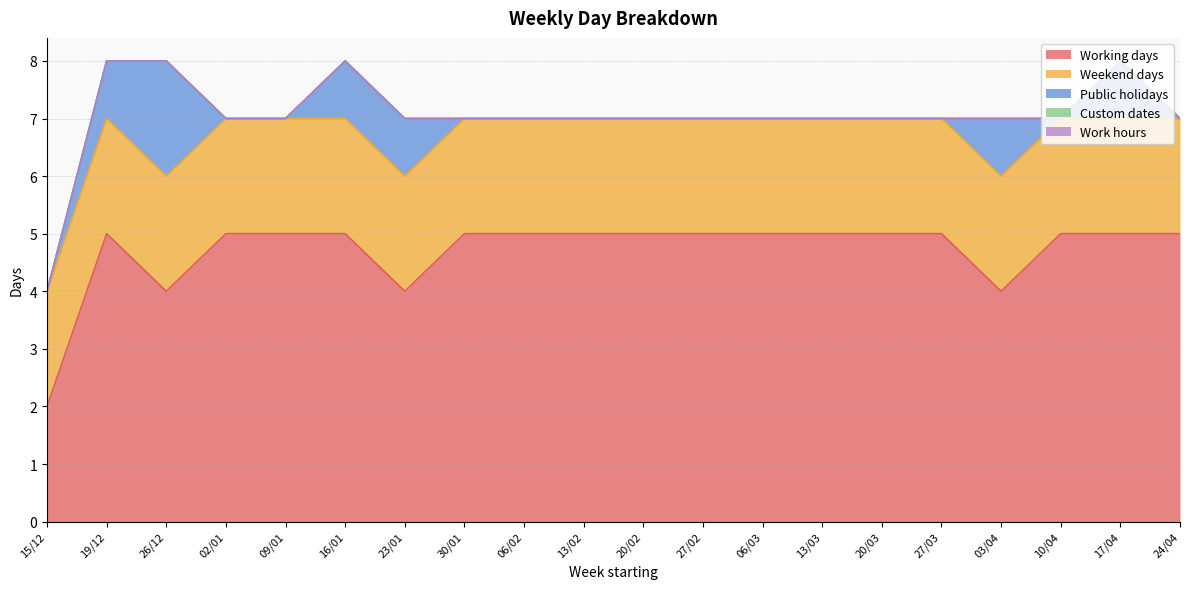

What position from the left is 13/03?

14